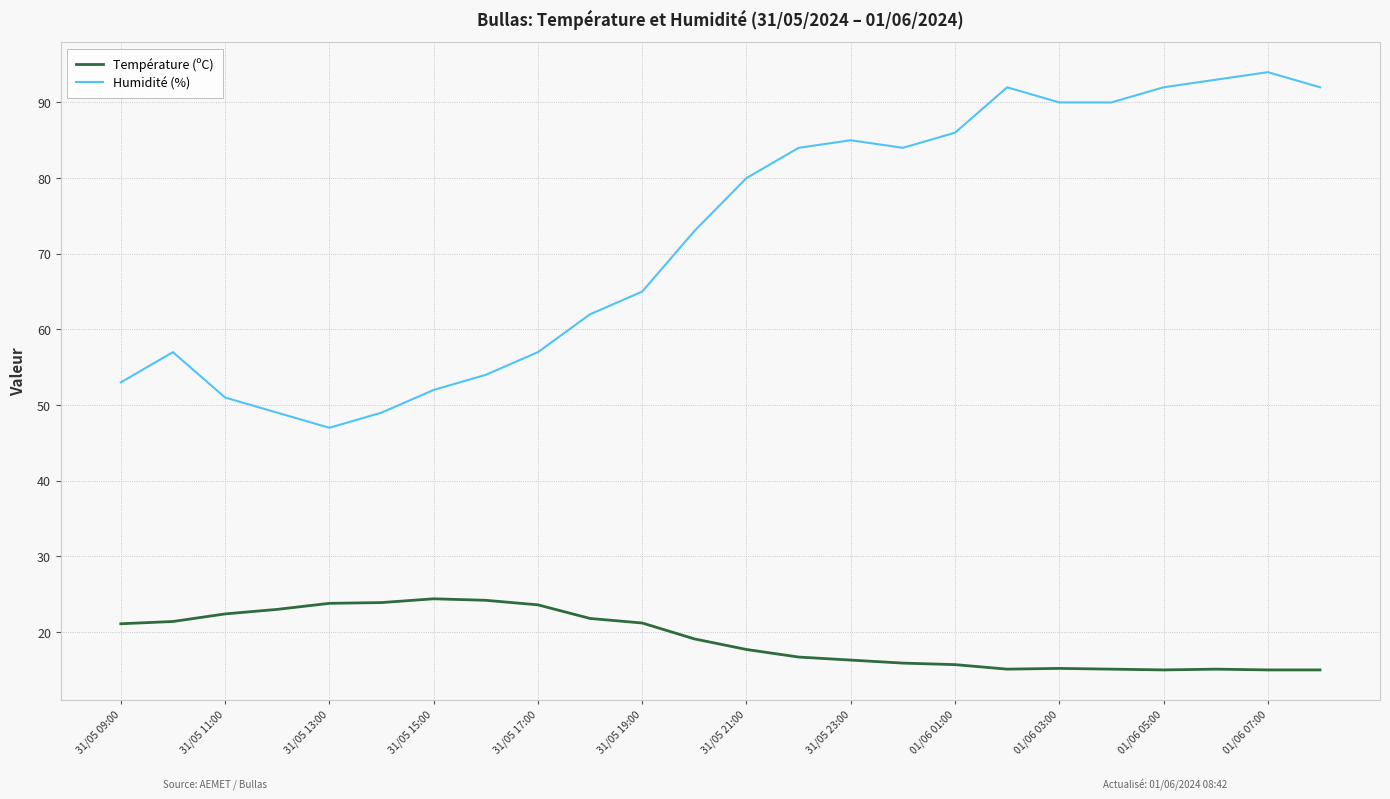

What is the maximum value for Humidité (%)?

94.0